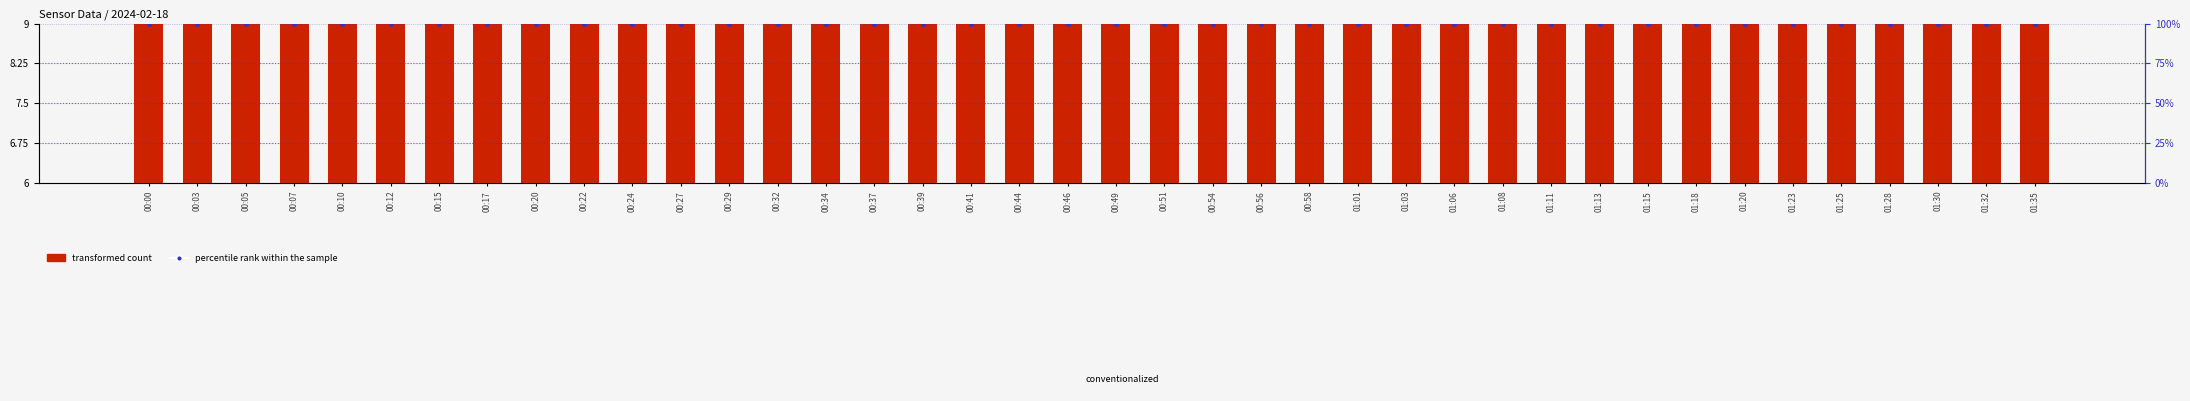

At which label does percentile rank within the sample reach its minimum?

00:00